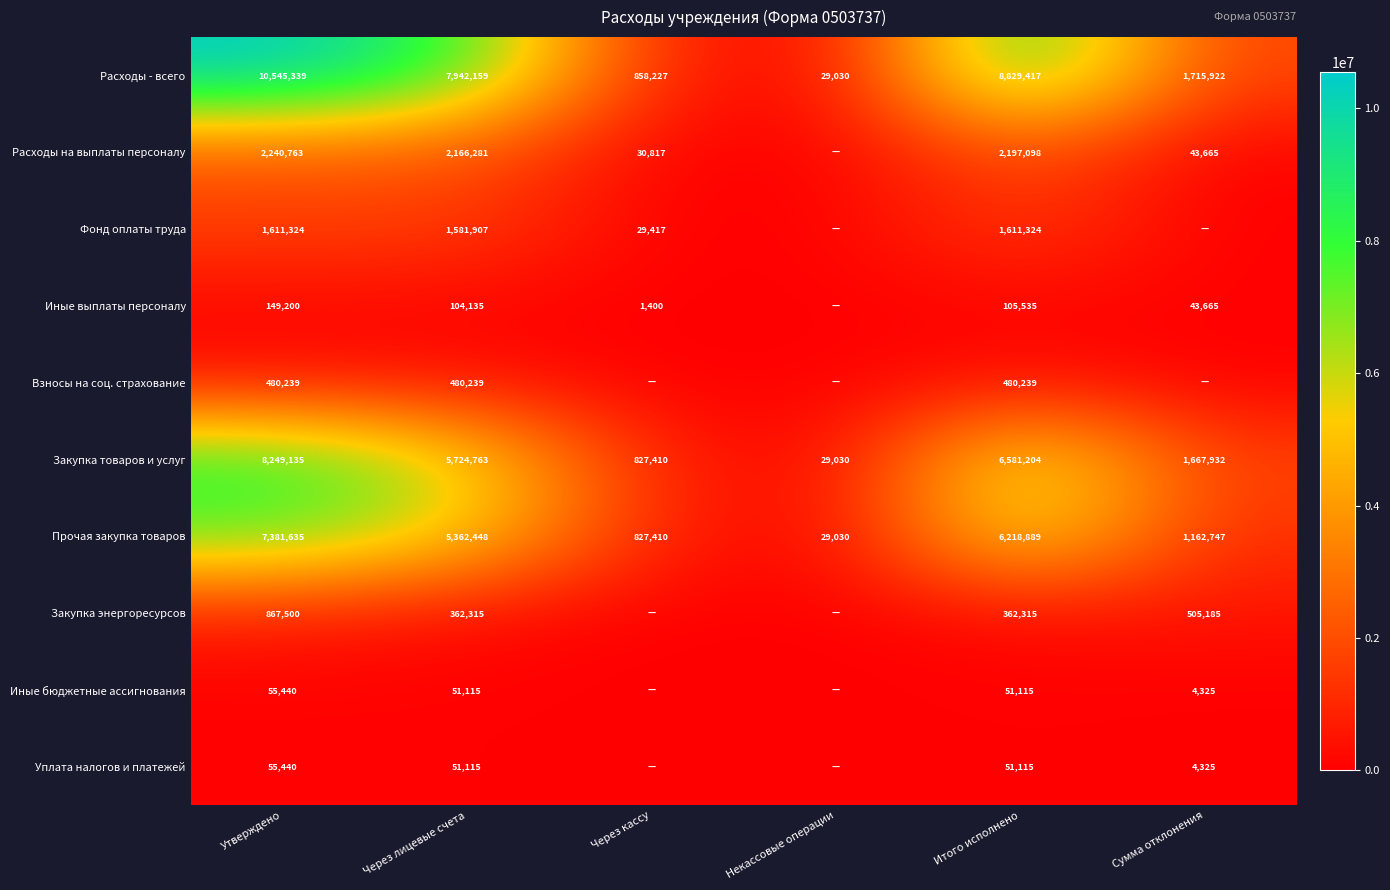

What is the spread (max minus min) of values at Итого исполнено?

8778302